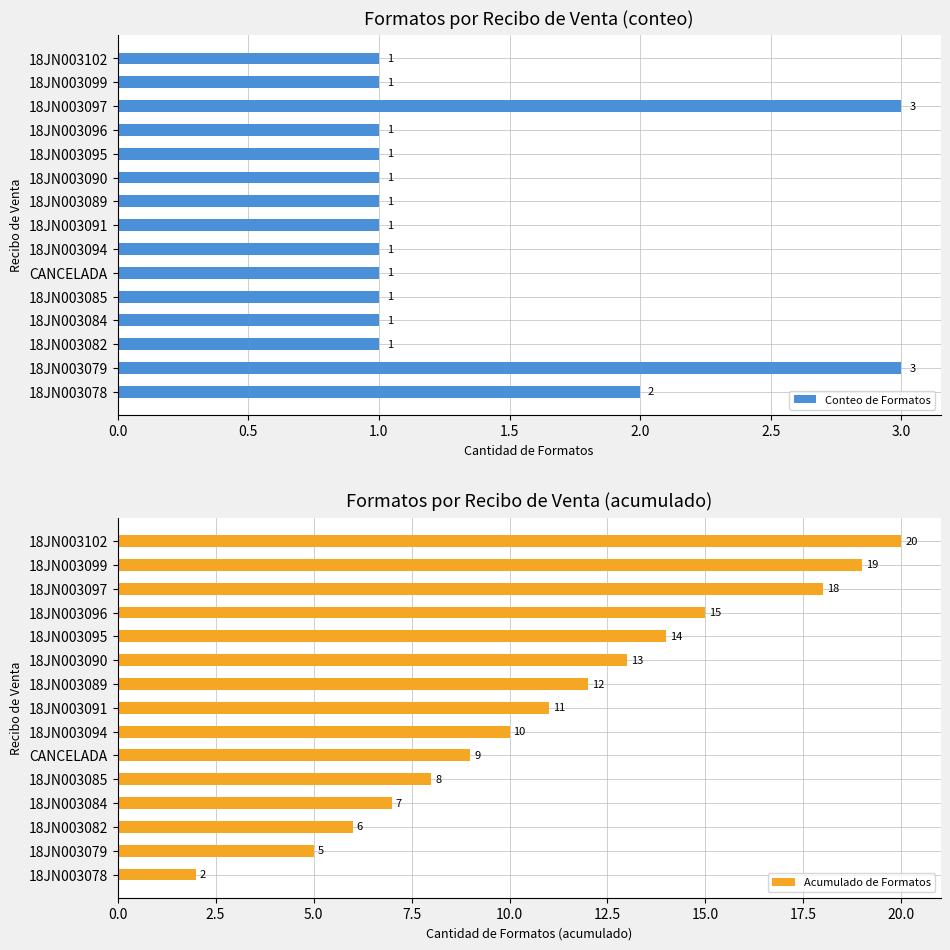

What is the sum of all Conteo de Formatos values?

20